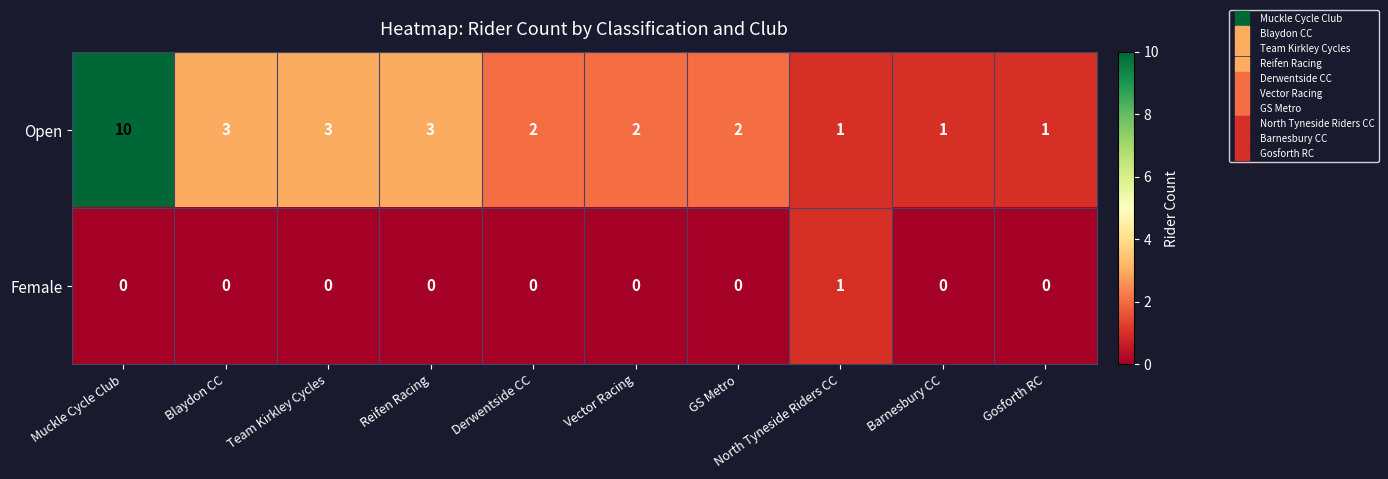

True or false: Female has a value of -1 at Blaydon CC.

False